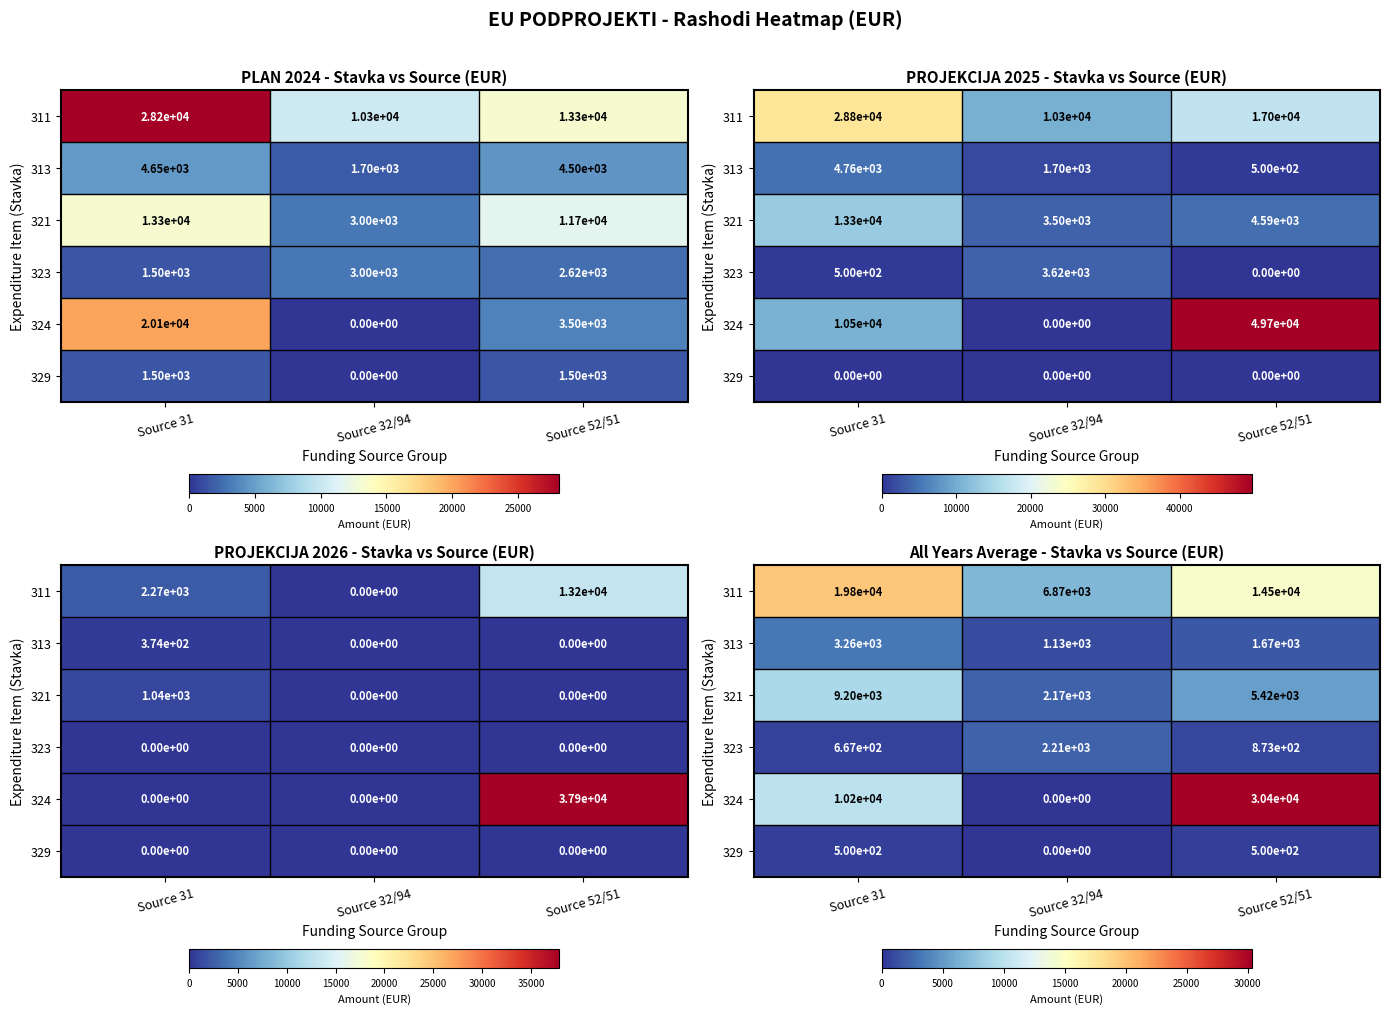

The value of 311 at Source 32/94 is 3673.0. True or false?

False